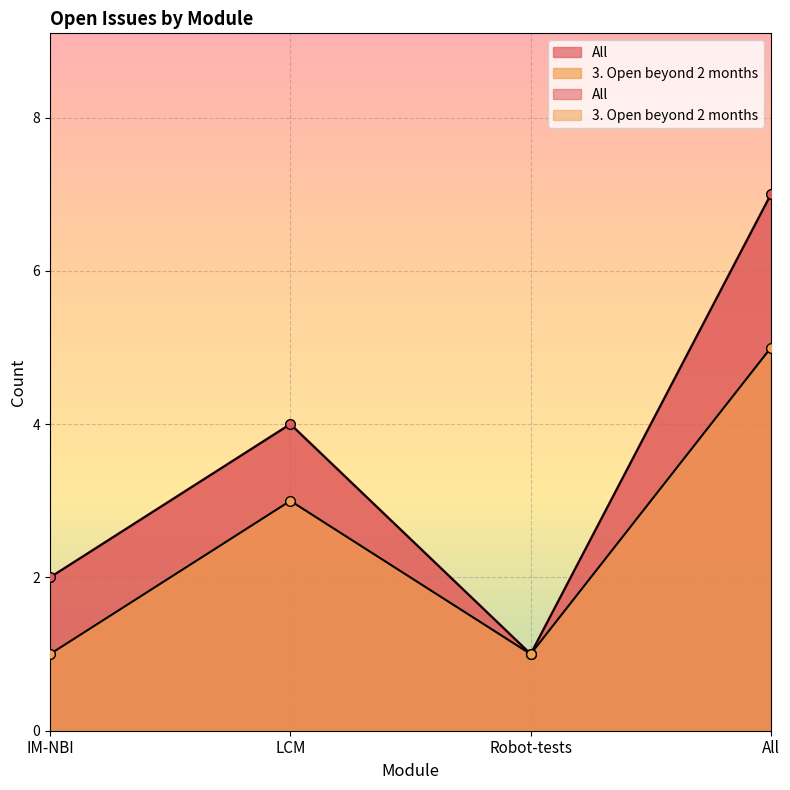

What are all the series names shown in the legend?

All, 3. Open beyond 2 months